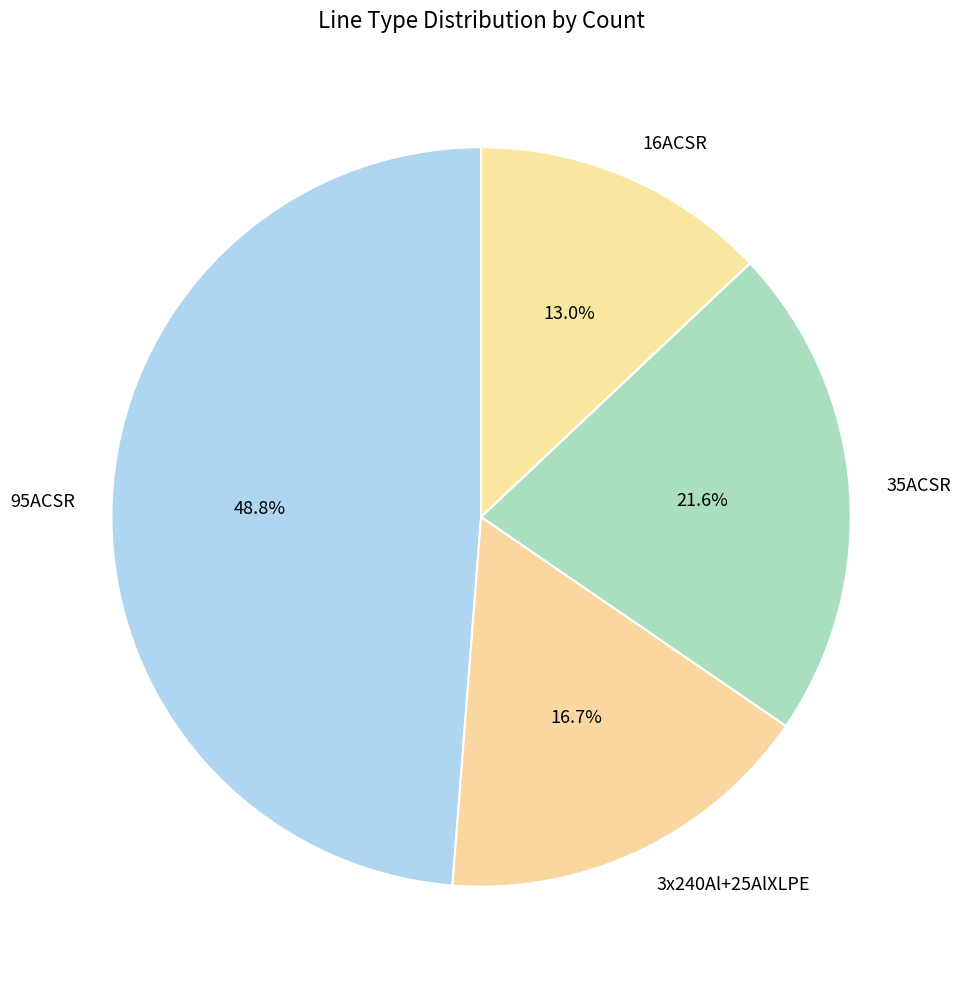

What percentage is NOT represented by 16ACSR?

87.0%